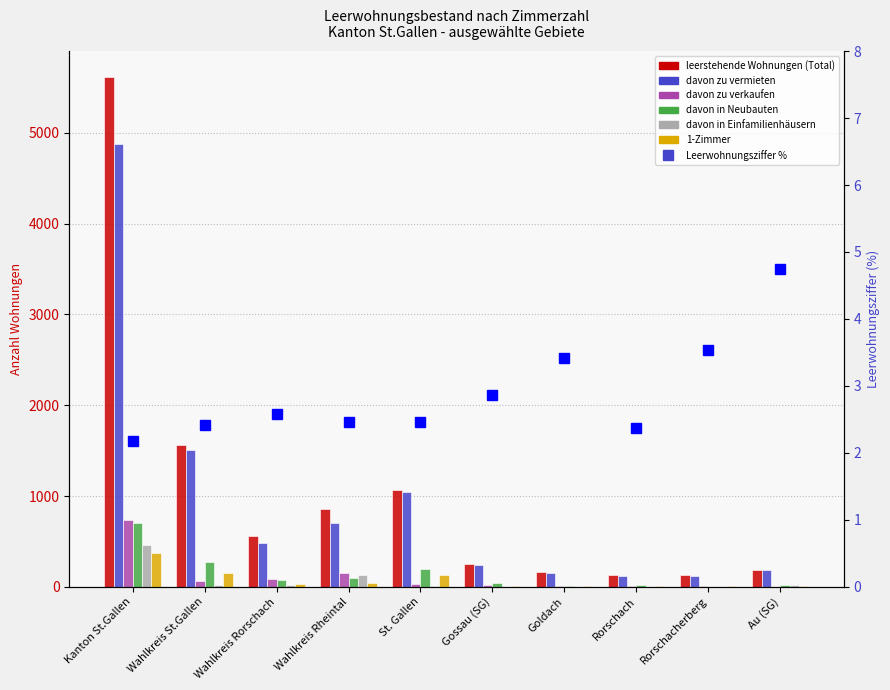

At Kanton St.Gallen, list the series in order from smallest to largest.

1-Zimmer, davon in Einfamilienhäusern, davon in Neubauten, davon zu verkaufen, davon zu vermieten, leerstehende Wohnungen (Total)